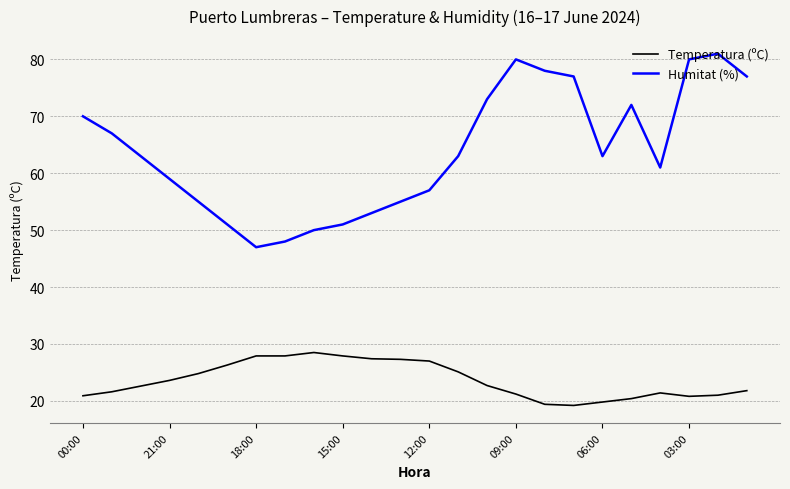

Rank the series by their maximum value, from lowest to highest.

Temperatura (ºC), Humitat (%)